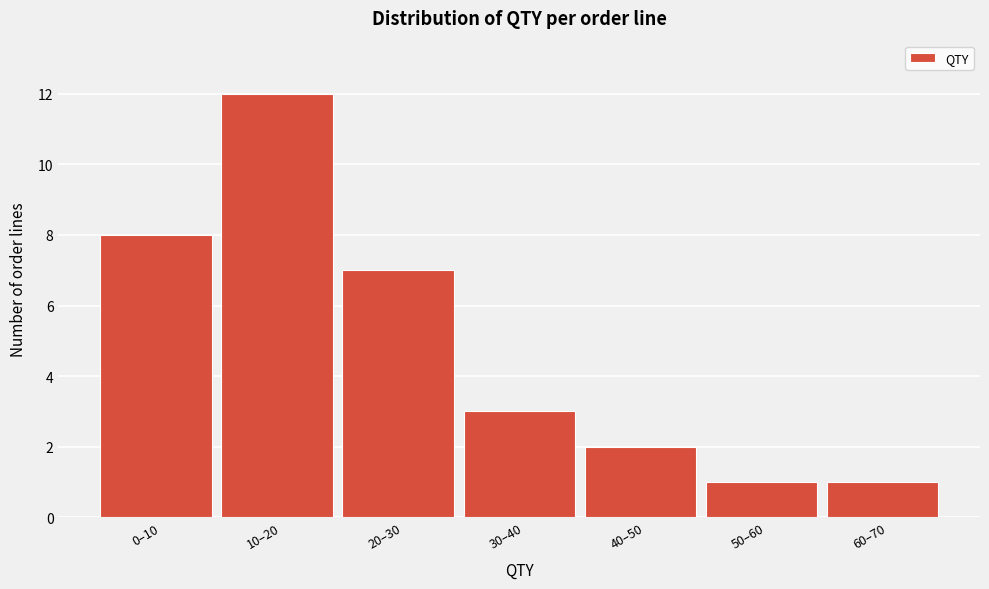

Reading left to right, what are all the values shown in this chart?

0–10=8	10–20=12	20–30=7	30–40=3	40–50=2	50–60=1	60–70=1